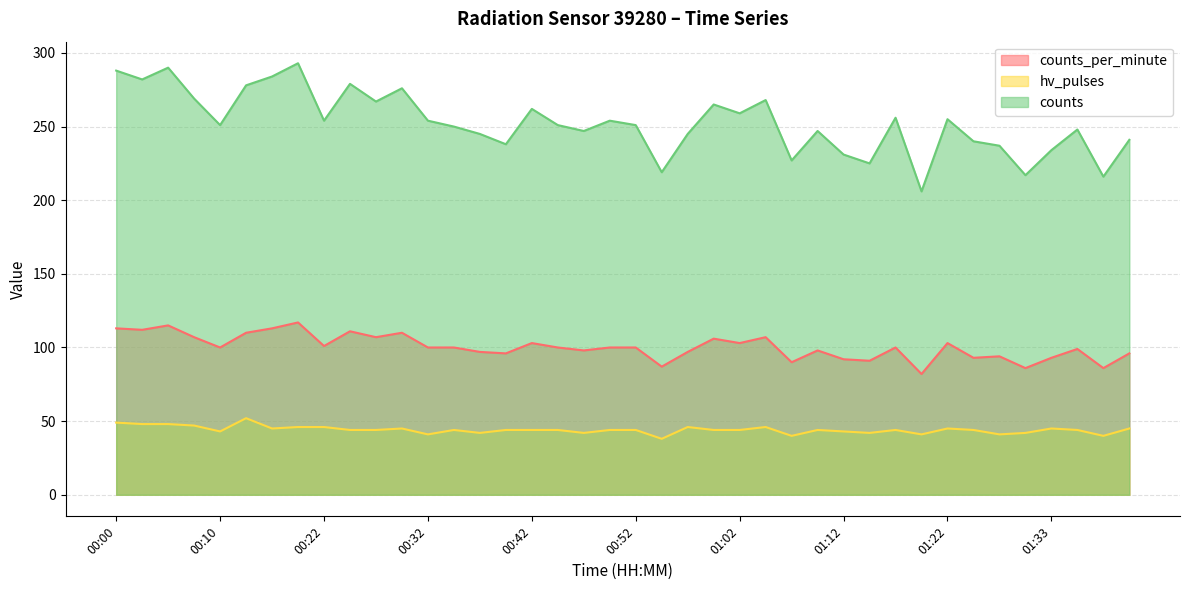

True or false: counts and counts_per_minute intersect in this chart.

False